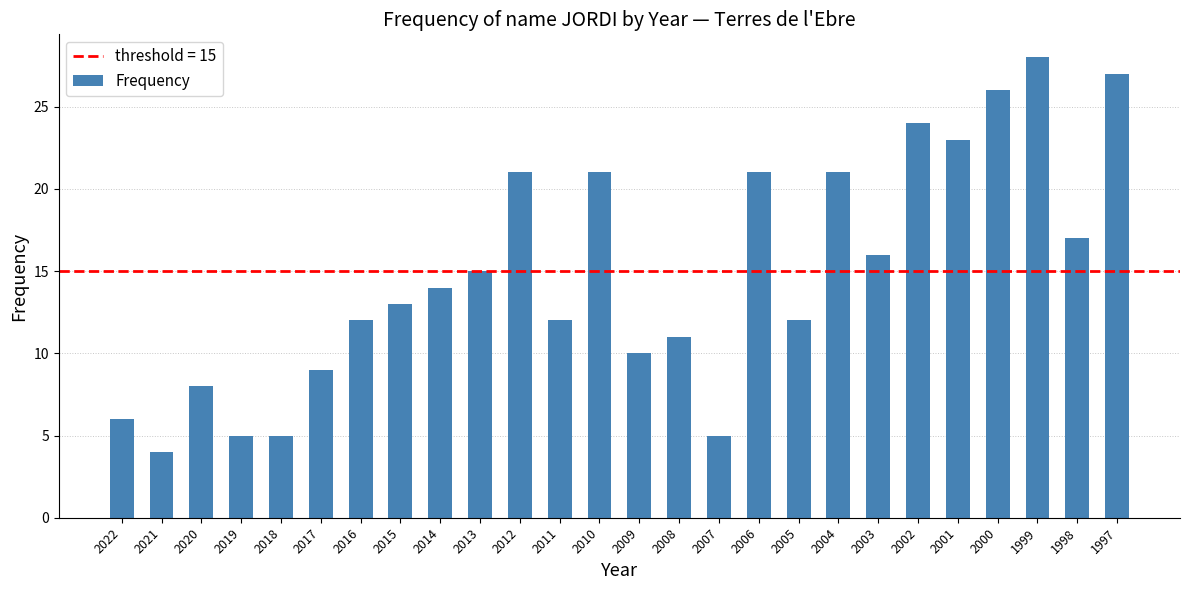

What value does the data have at 2019, to the nearest 5?

5